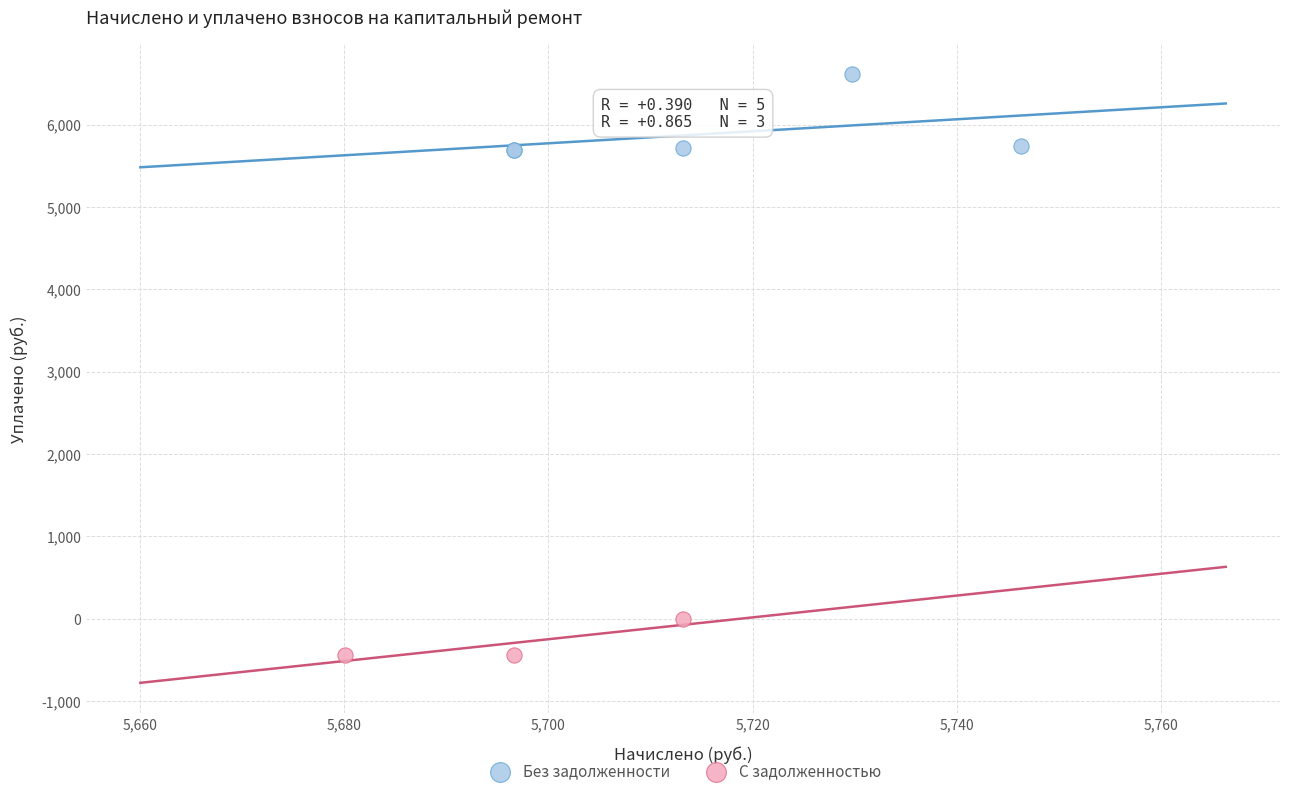

Which series has the largest Y range (max minus min)?

Без задолженности